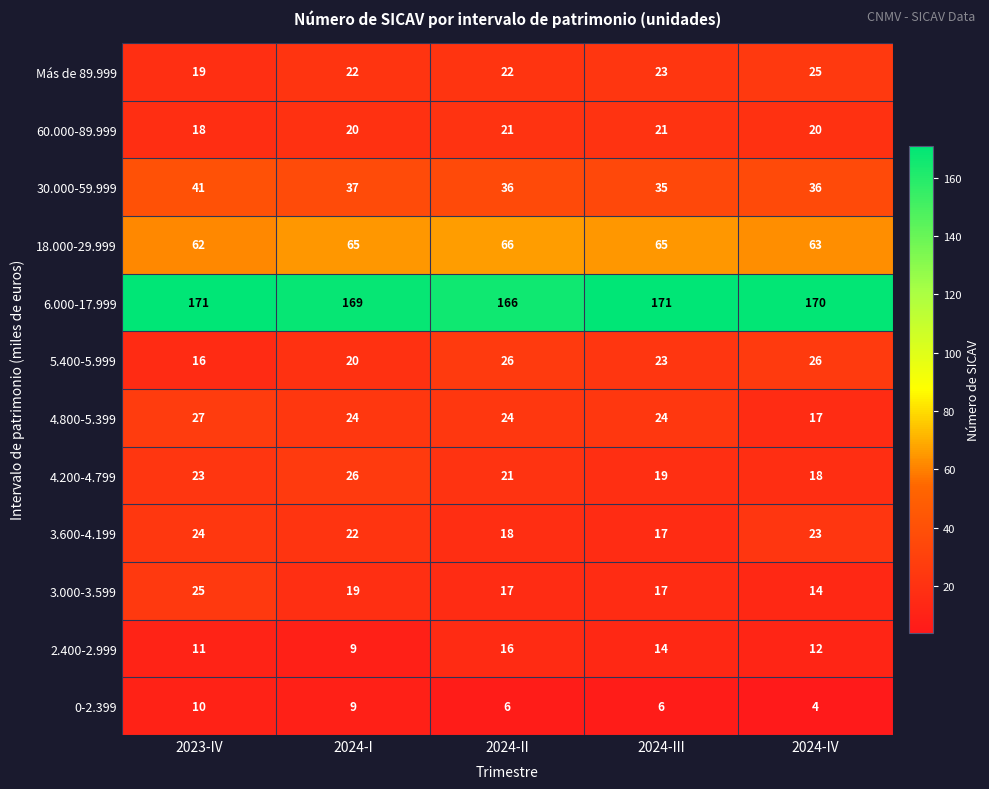

How many categories are shown in the chart?

5